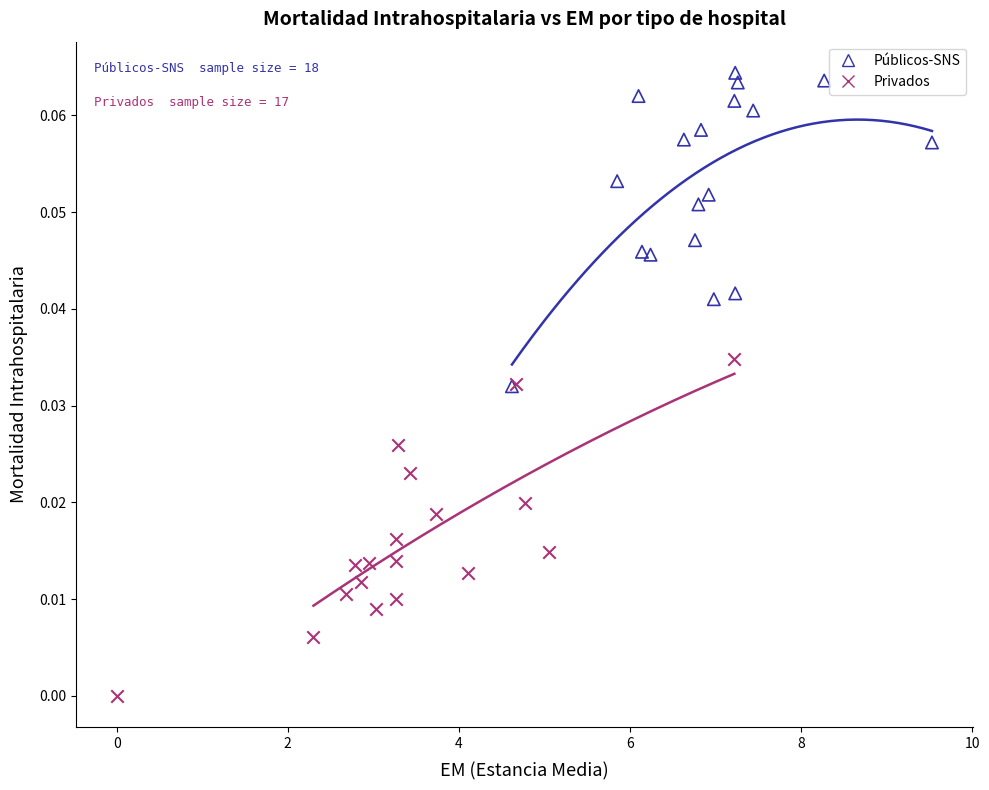

Which series contains the highest Y value?

Públicos-SNS